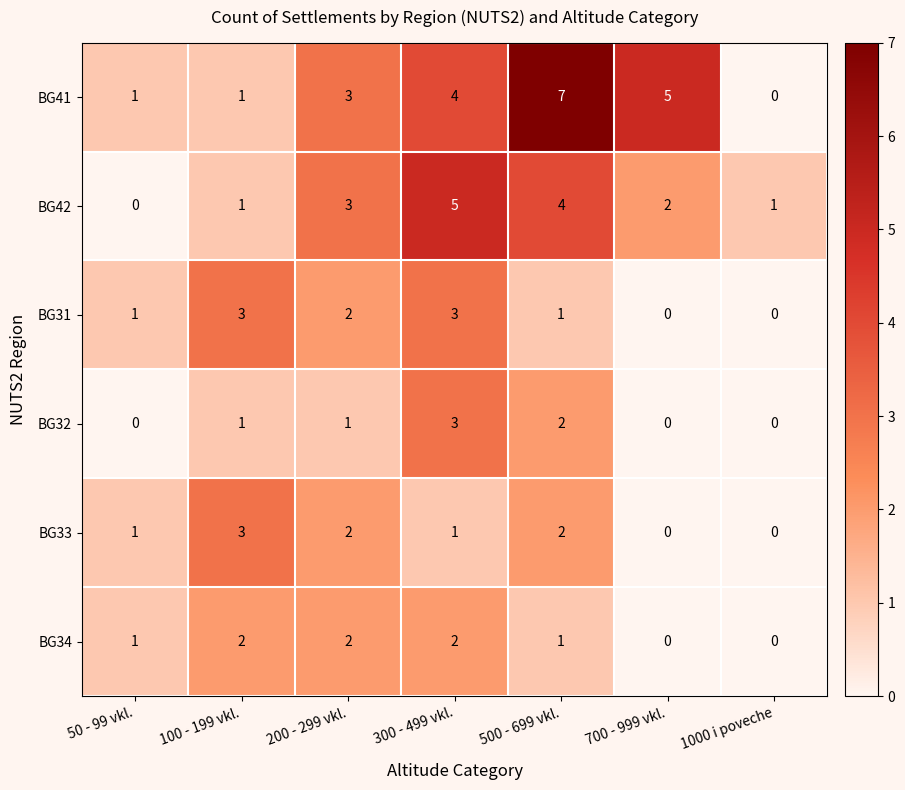

What is the spread (max minus min) of values at 100 - 199 vkl.?

2